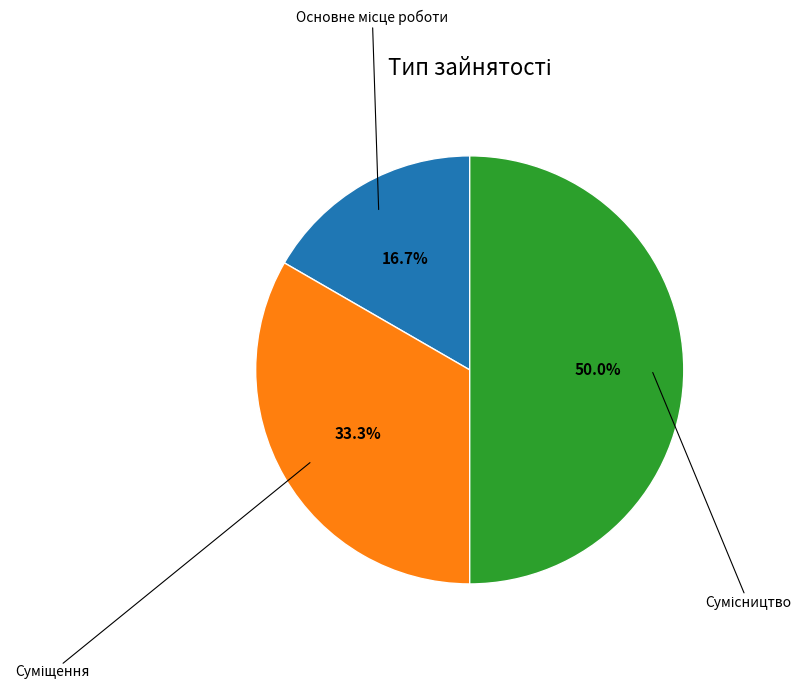

What is the largest slice in the pie chart?

Сумісництво